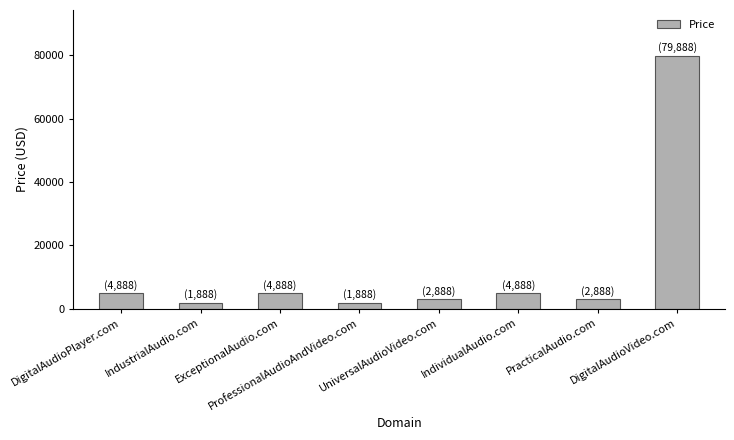

What is the value of the 4th bar from the left?

1888